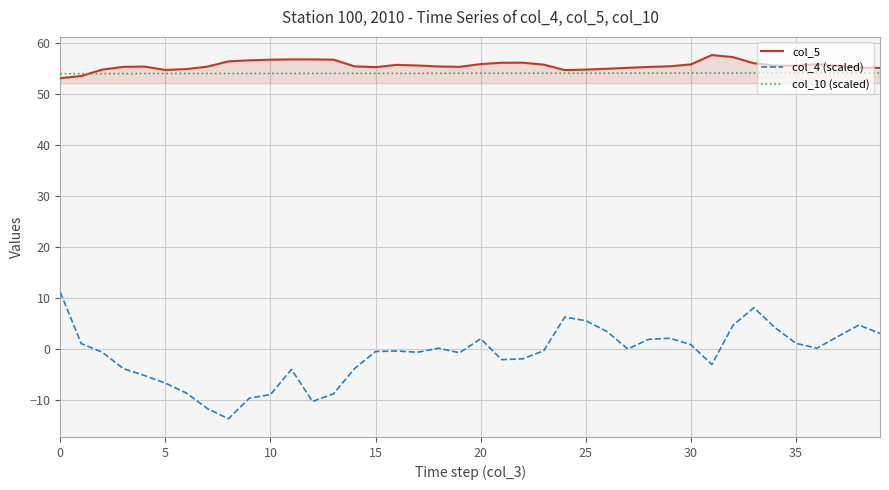

Which series has the widest spread of values?

col_4 (scaled)